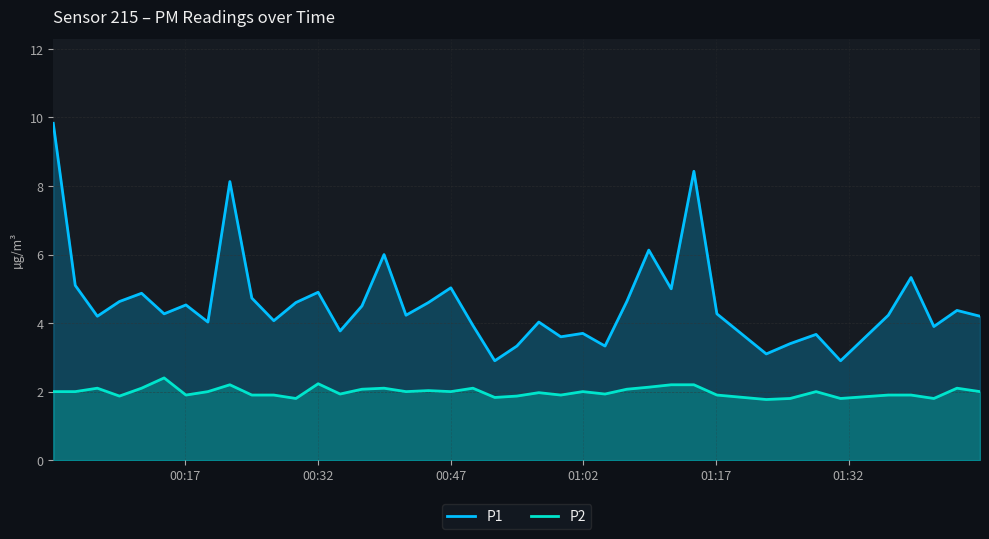

What is the value of the P1 point at the 38th from the left?

3.9